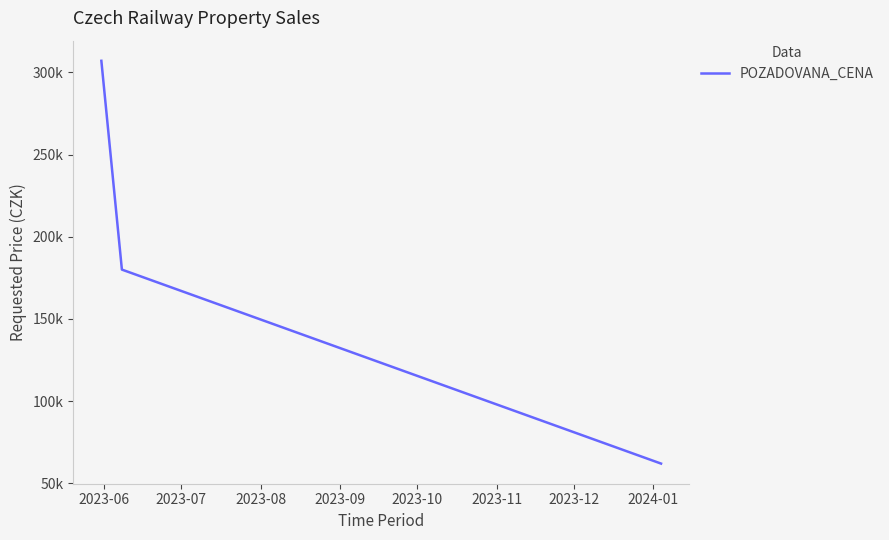

What is the sum of all values?

549000